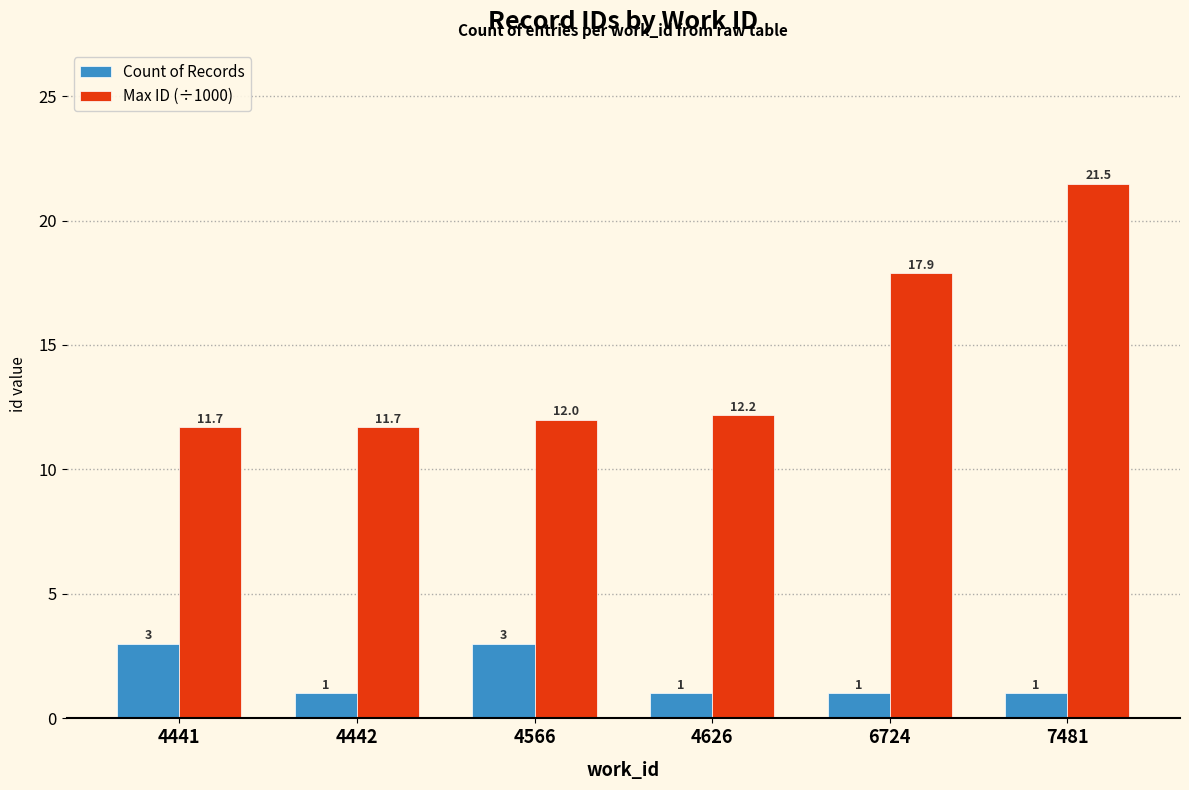

What is the sum of the Max ID (÷1000) values at 4442 and 4566?

23.7